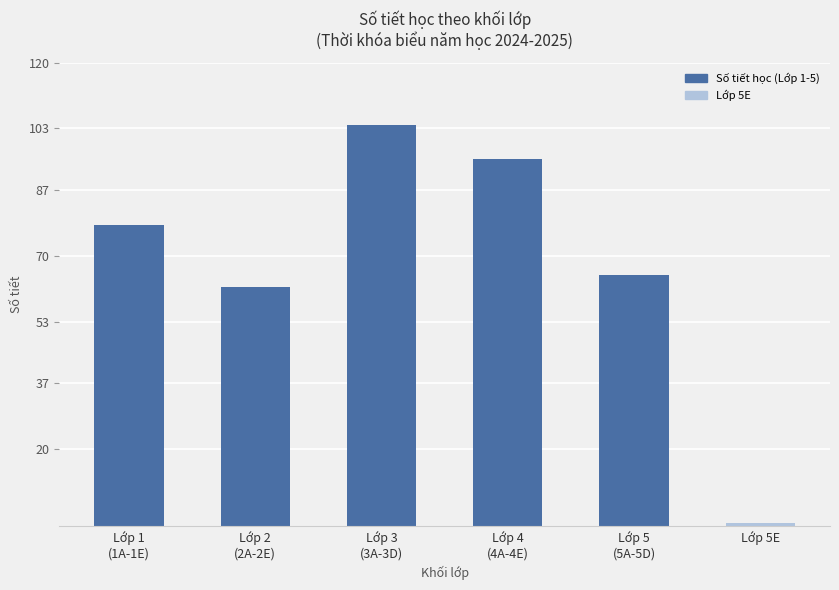

What is the maximum value shown in the chart?

104